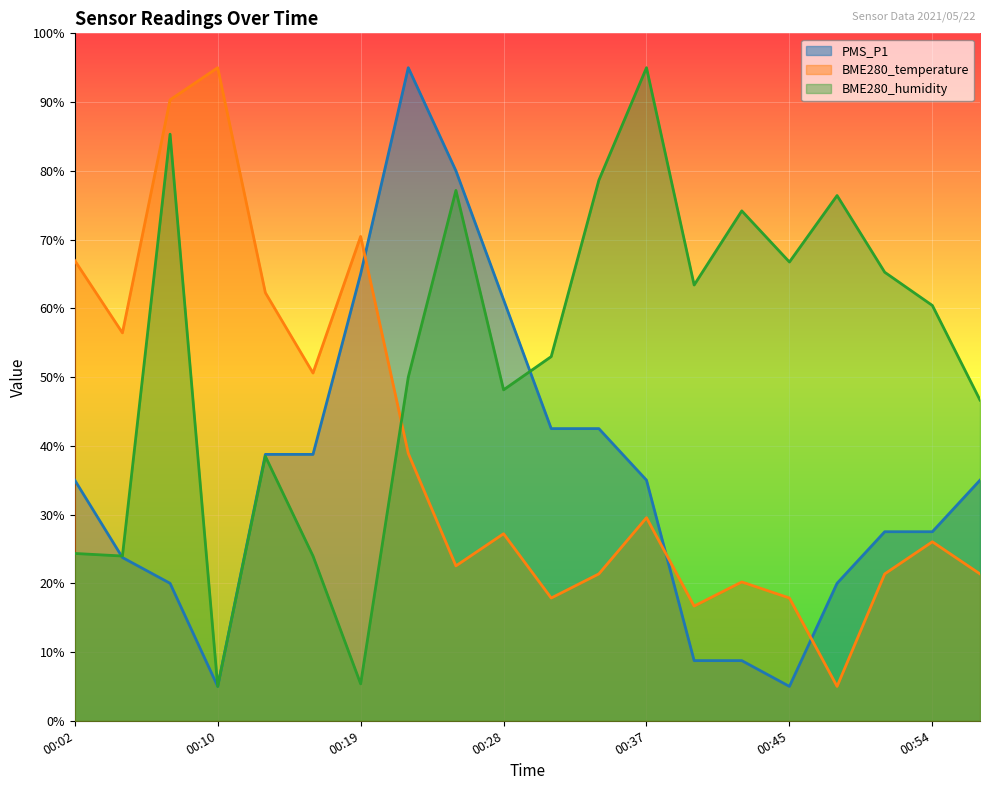

Which series has the widest spread of values?

PMS_P1